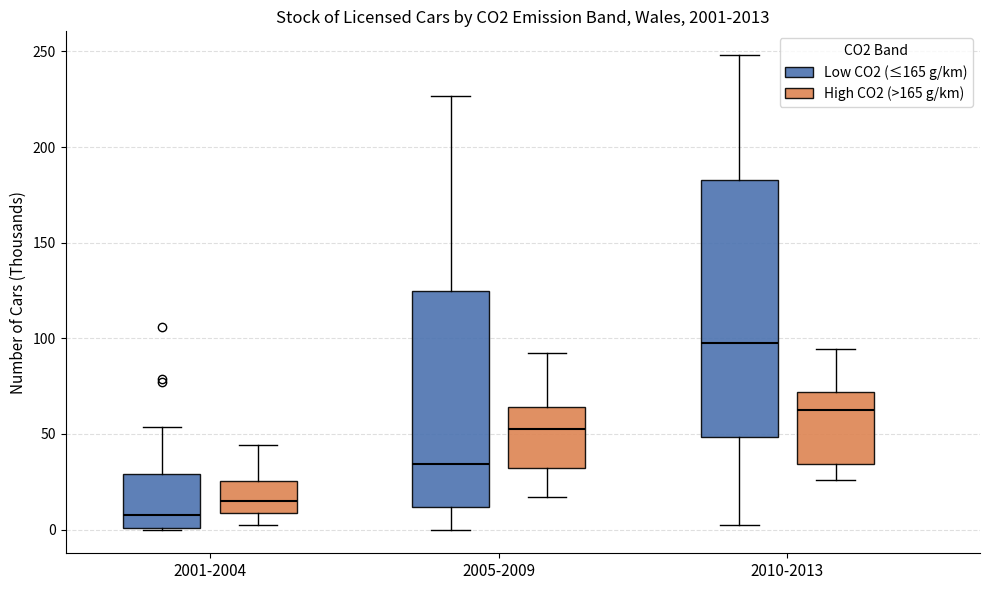

Comparing the boxes themselves (not the whiskers), which one is the tallest?

2010-2013 (Low CO2 (≤165 g/km))